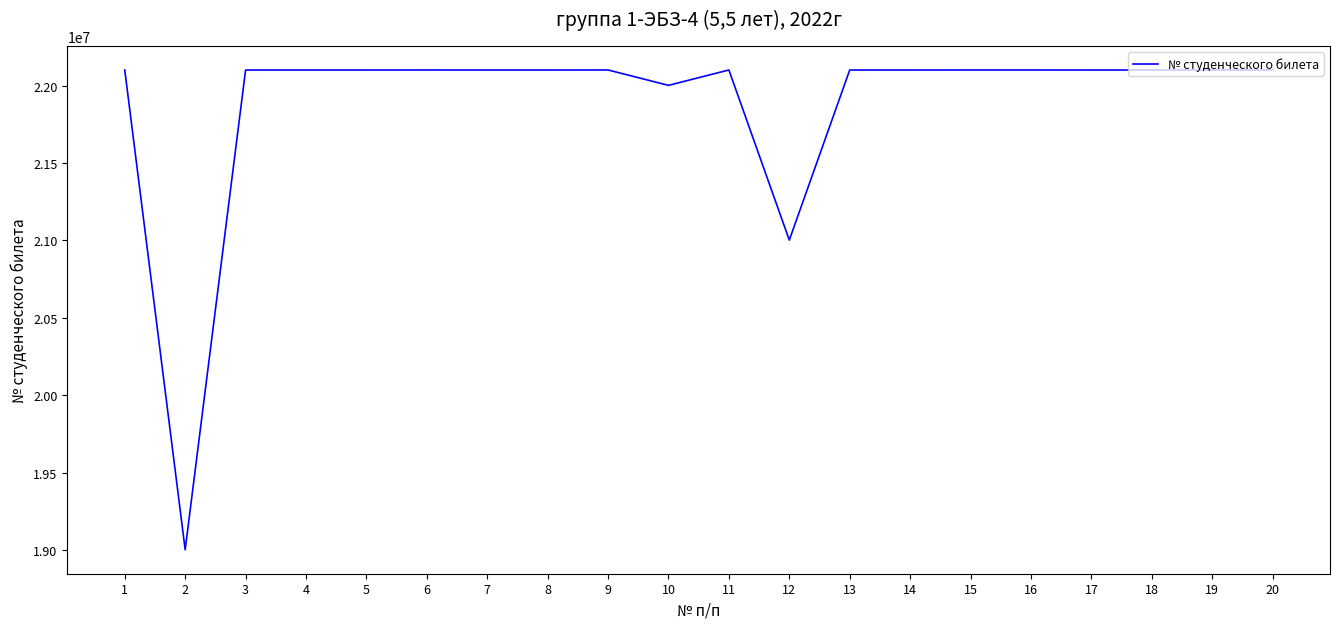

Is it true that the value at 17 is 32918240?

False